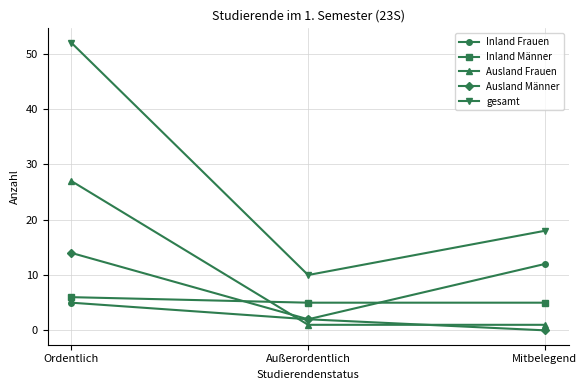

Is it true that gesamt equals 24 at Mitbelegend?

False